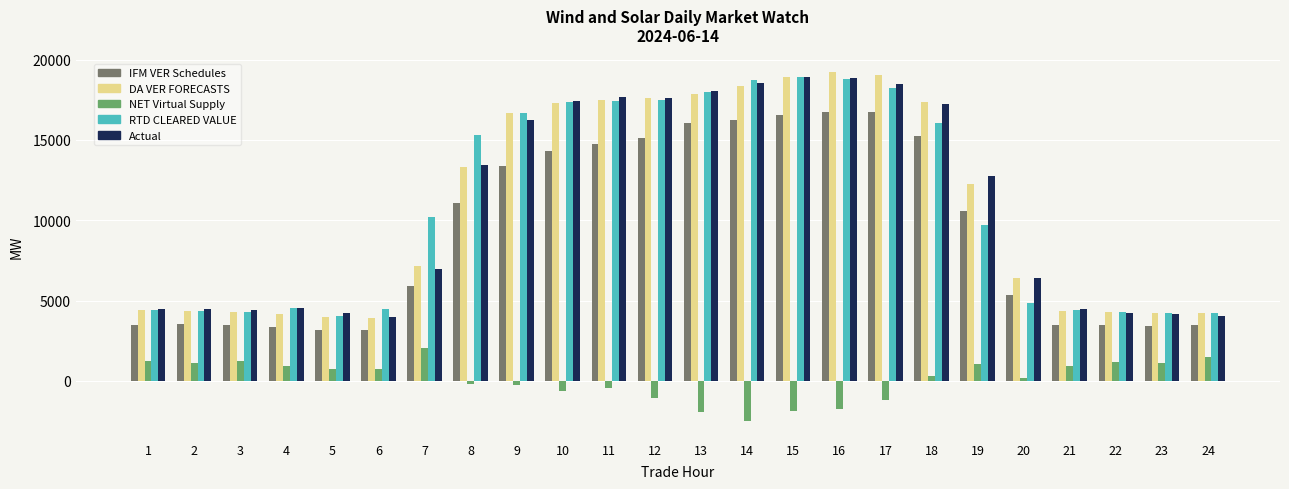

What are all the series names shown in the legend?

IFM VER Schedules, DA VER FORECASTS, NET Virtual Supply, RTD CLEARED VALUE, Actual